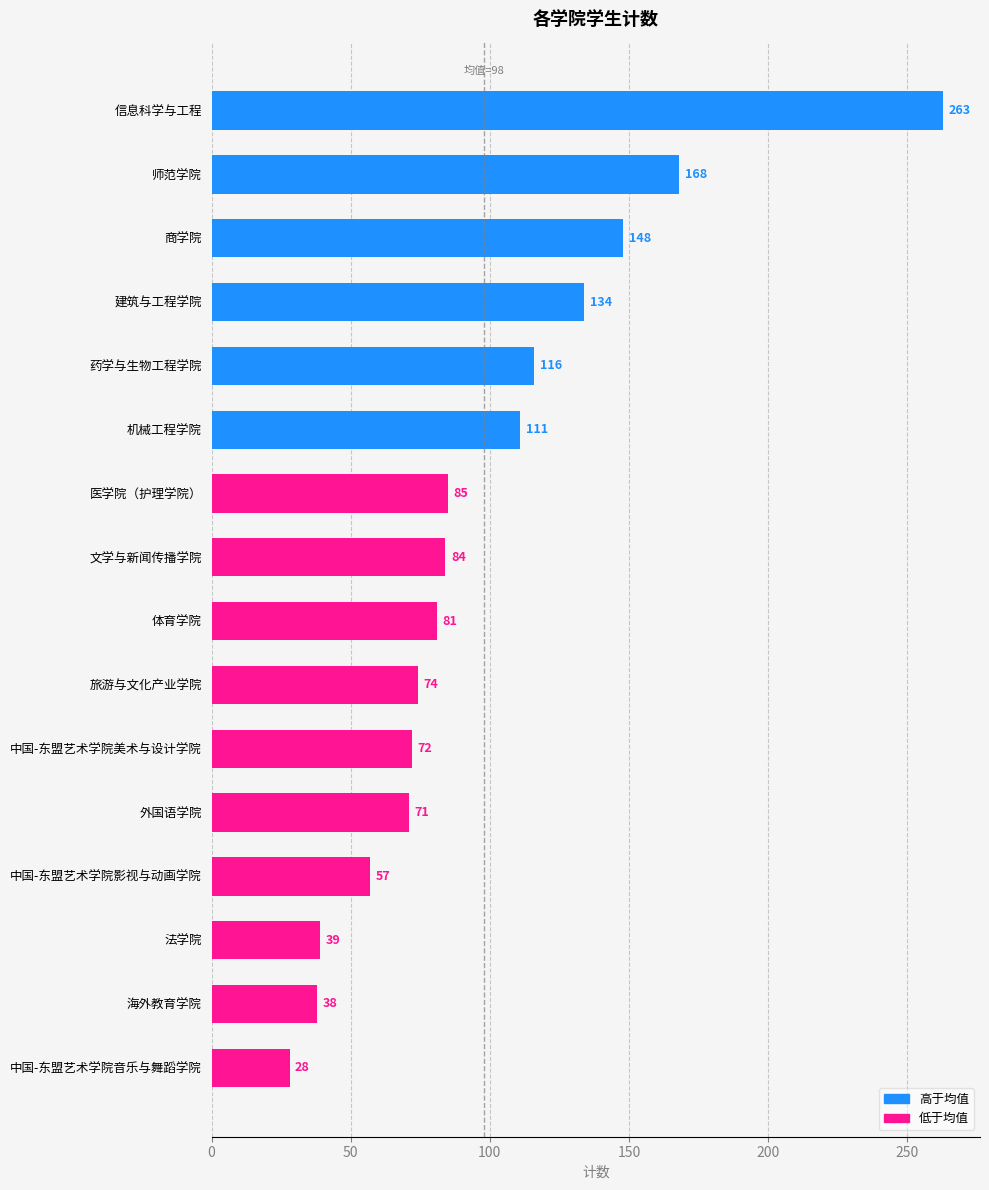

Is it true that the value at 医学院（护理学院） is 85?

True